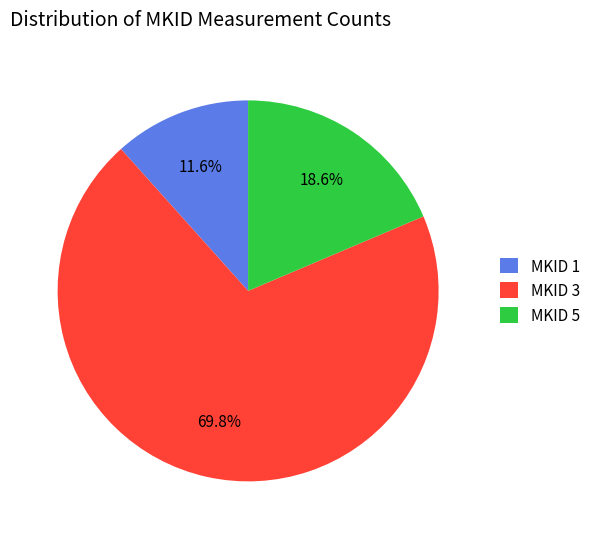

Rank the categories by value from highest to lowest.

MKID 3, MKID 5, MKID 1